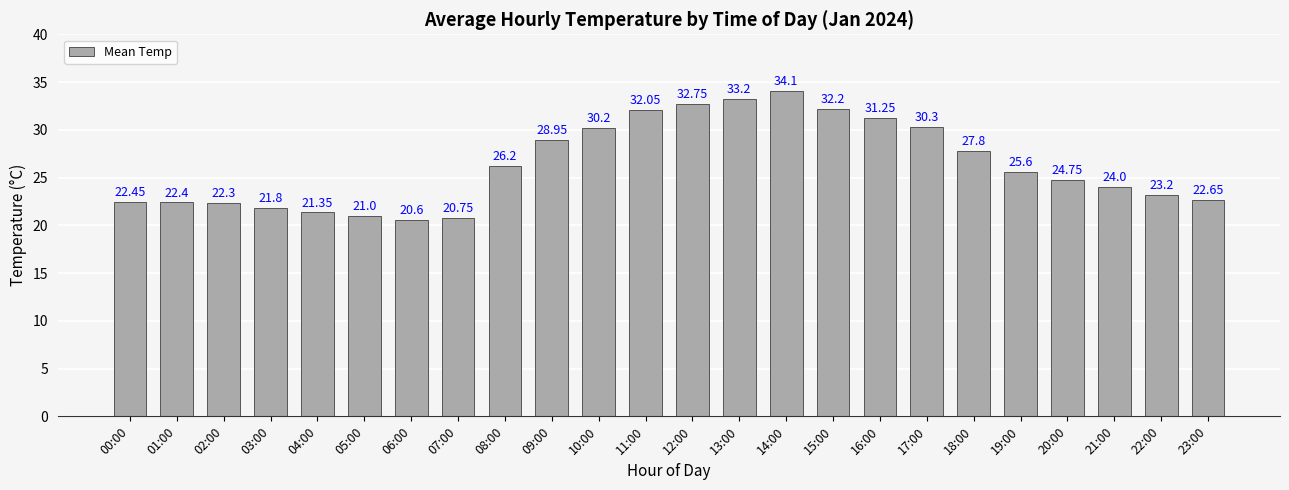

What is the label of the 16th bar from the left?

15:00